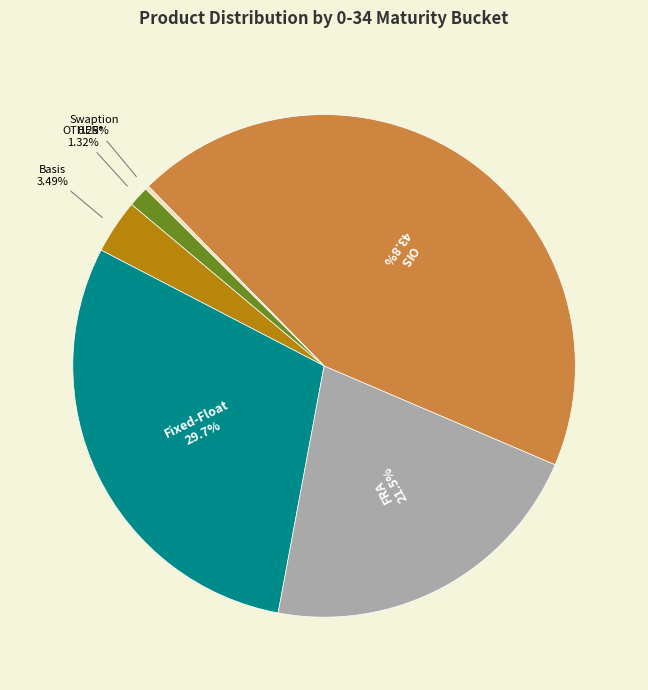

To the nearest percent, what is the difference between the largest and smallest slice percentages?

44%